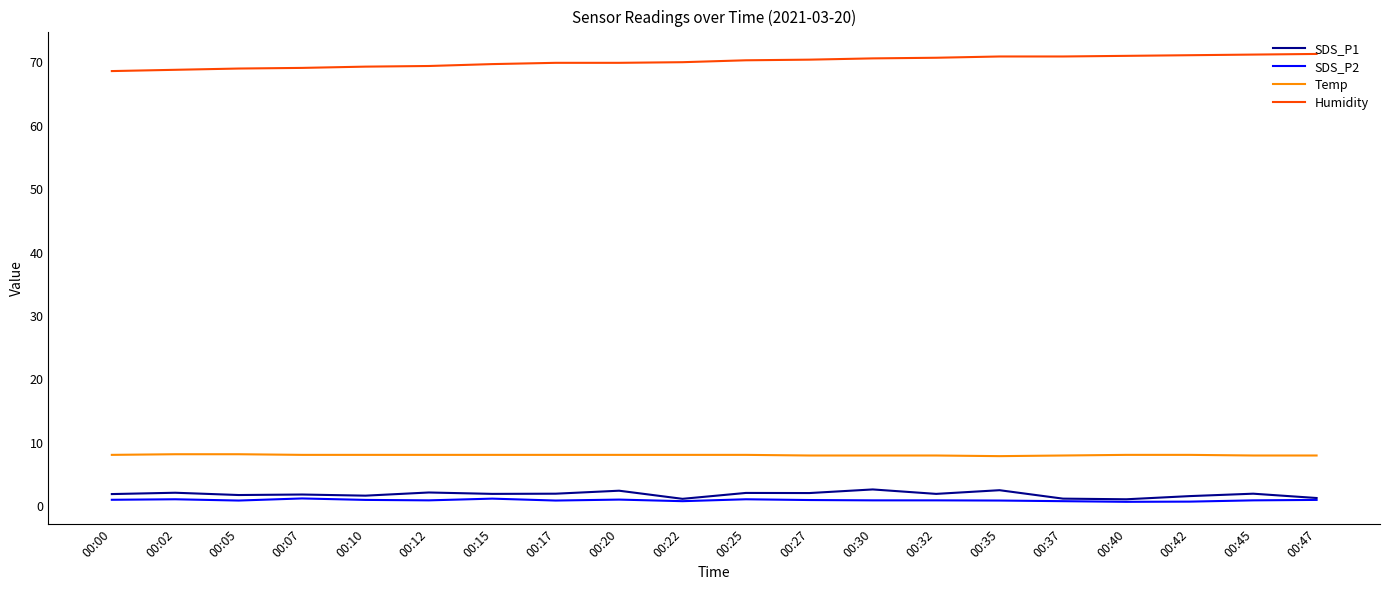

Which series has the largest total across all categories?

Humidity